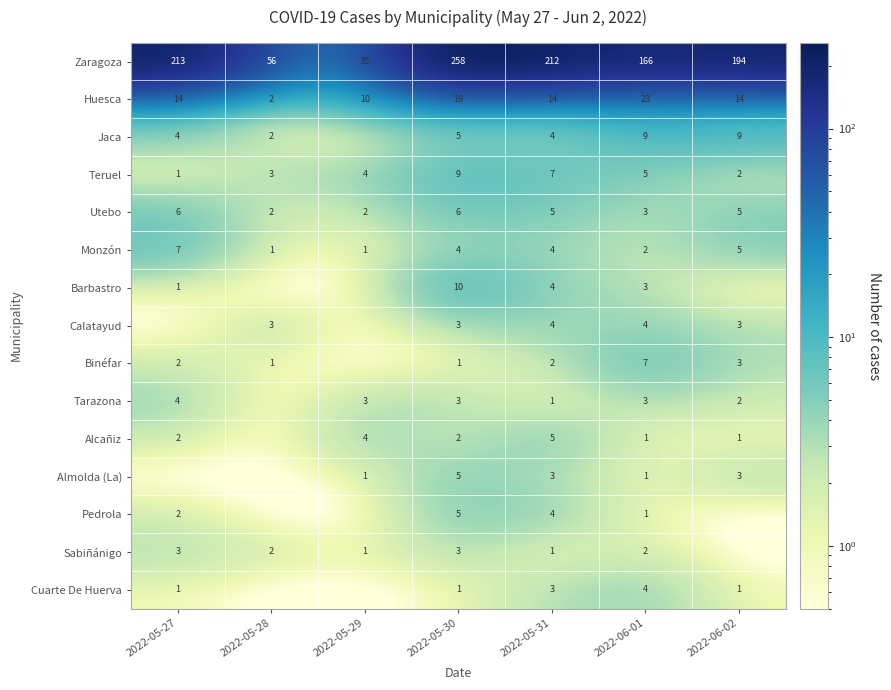

At which category does the chart reach its peak across all series?

2022-05-30